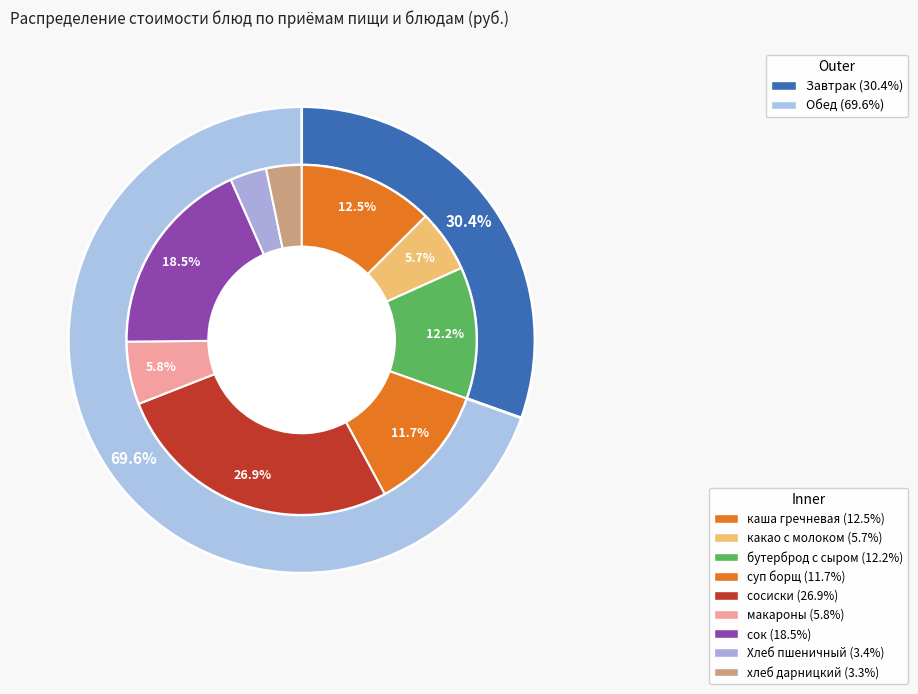

How many slices are in this pie chart?

9